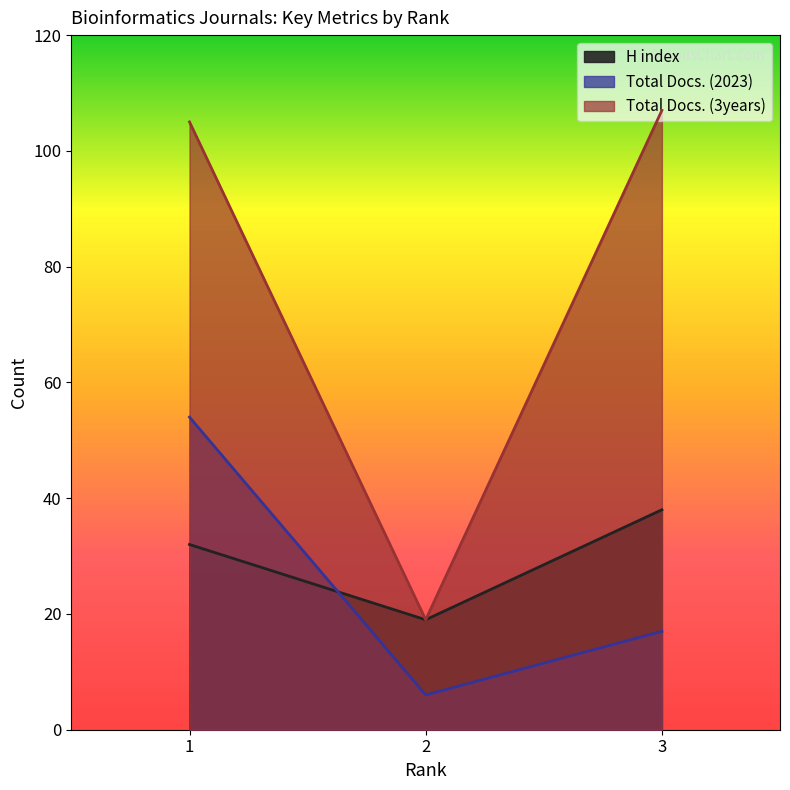

The value of H index at 2 is 27. True or false?

False